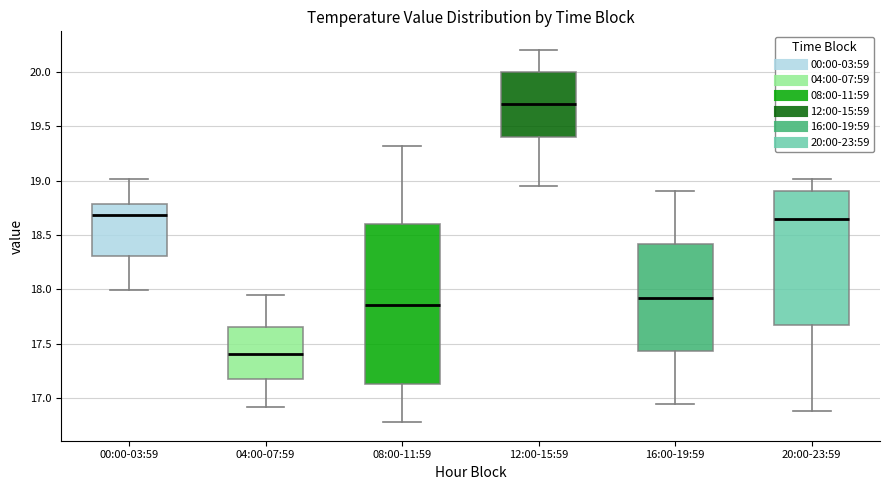

Reading left to right, read every box against the y-axis: the position of its median line, the range the box covers, and the ends of its whiskers. The values are not printed on the chart, so give them approximately, as read against the axis.

00:00-03:59: median 18.70, box 18.30 to 18.80, whiskers 18.00 to 19.00
04:00-07:59: median 17.40, box 17.15 to 17.65, whiskers 16.90 to 17.95
08:00-11:59: median 17.85, box 17.15 to 18.60, whiskers 16.80 to 19.30
12:00-15:59: median 19.70, box 19.40 to 20.00, whiskers 18.95 to 20.20
16:00-19:59: median 17.95, box 17.45 to 18.40, whiskers 16.95 to 18.90
20:00-23:59: median 18.65, box 17.70 to 18.90, whiskers 16.90 to 19.00